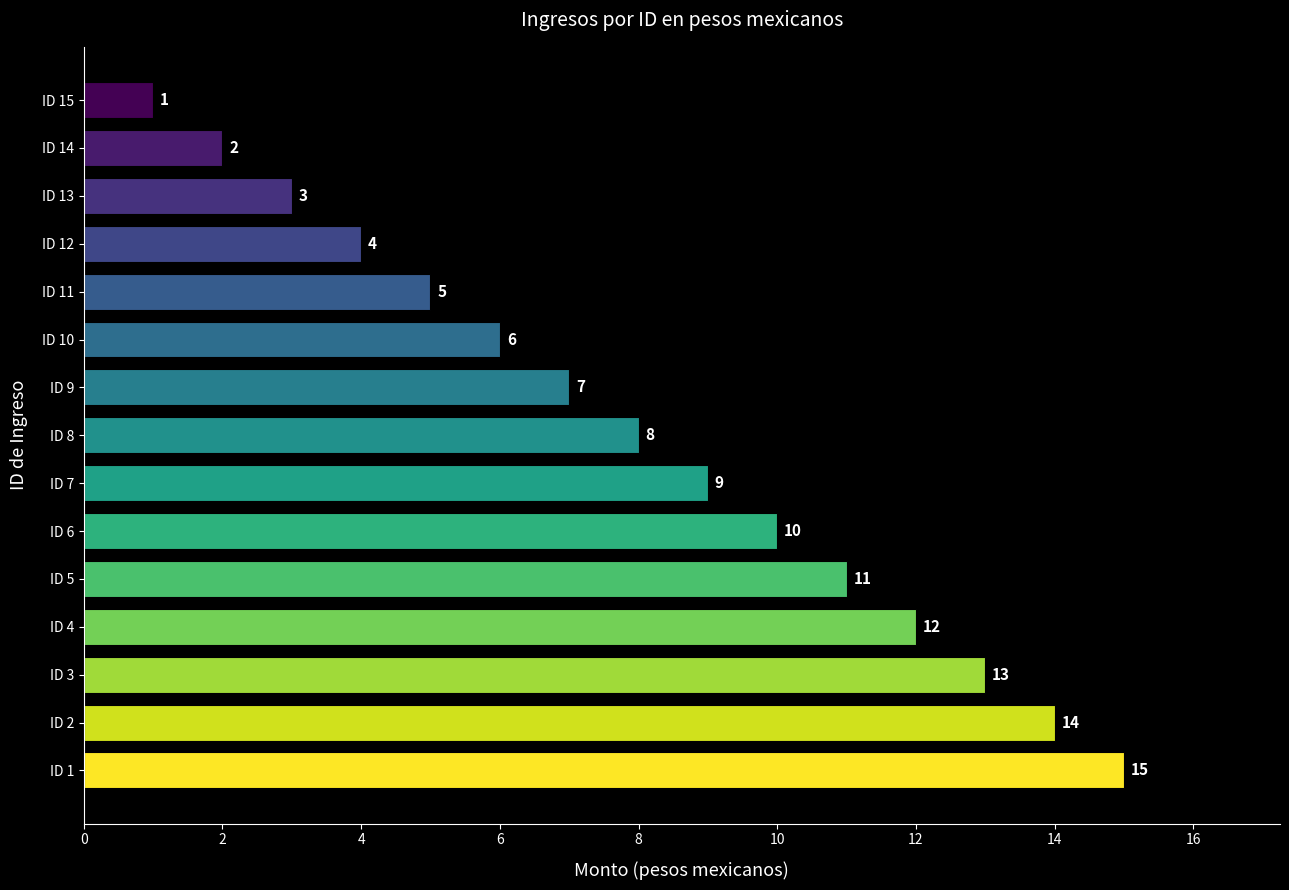

Is it true that the value at ID 9 is 7?

True